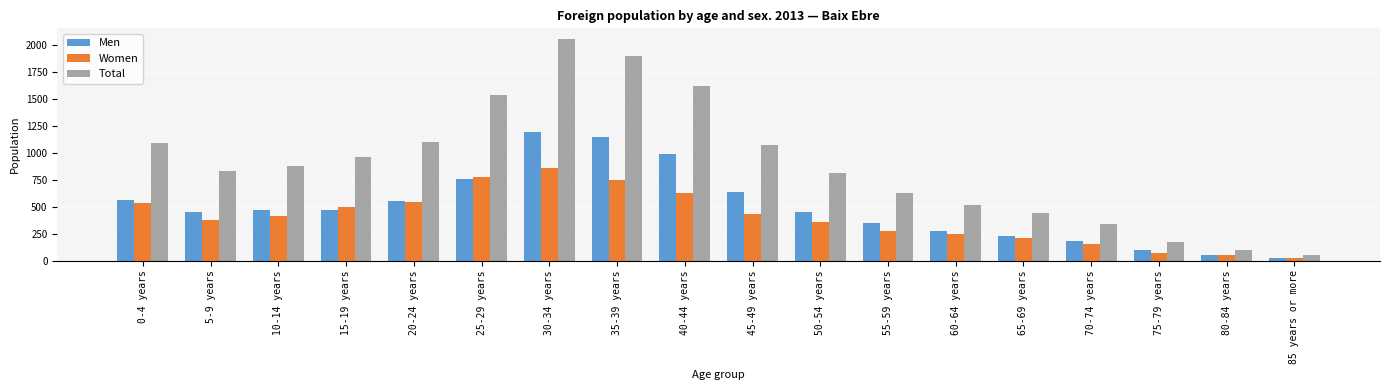

What is the lowest value of the Men series?

28